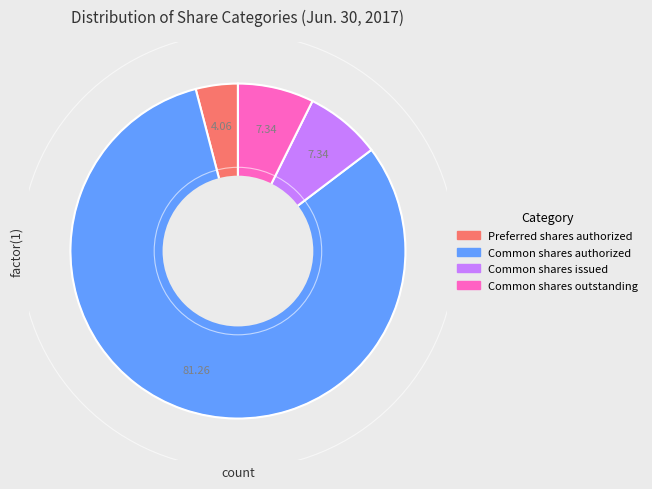

Does any single category account for the majority?

Yes